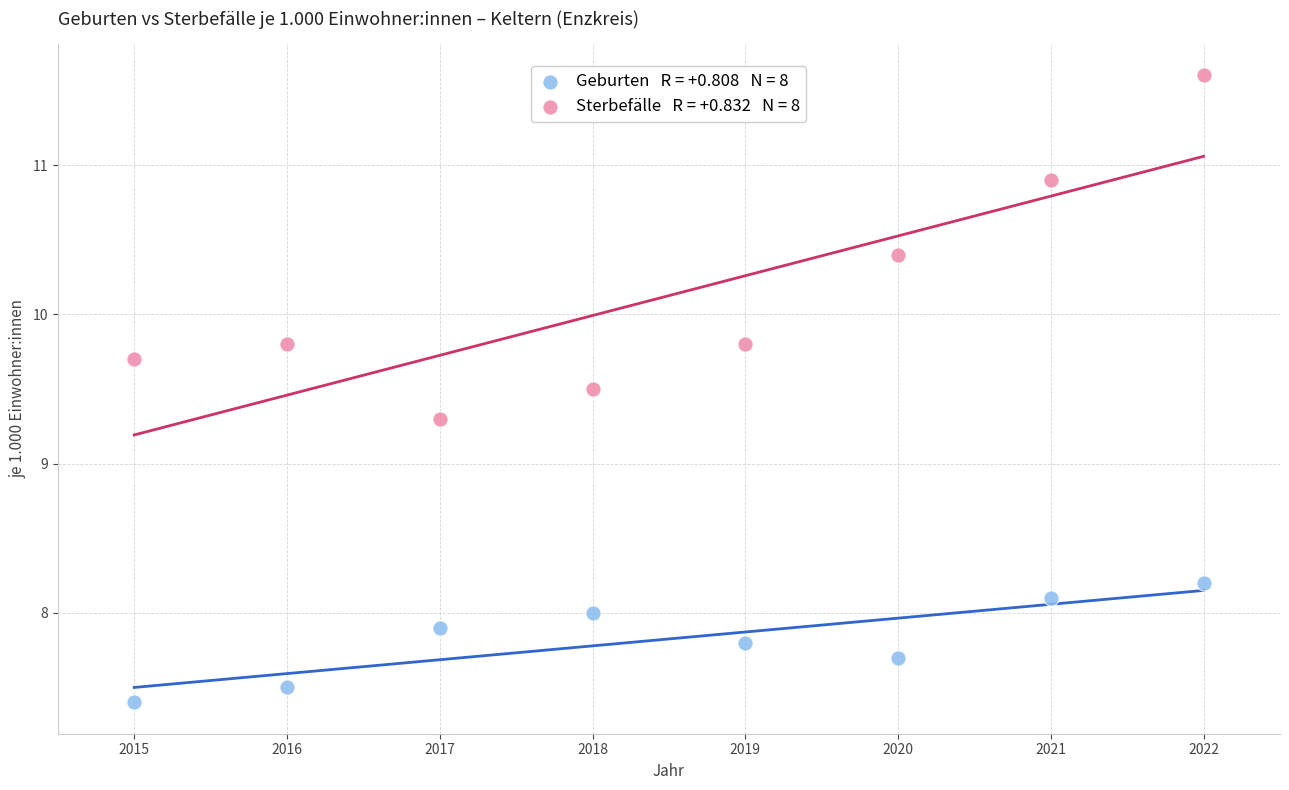

Across all series, what Y value is closest to 9?

9.3